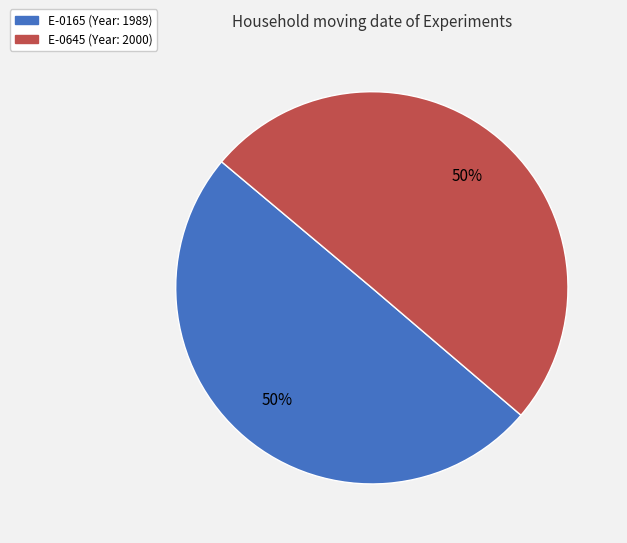

True or false: E-0645 accounts for 50% of the total.

True